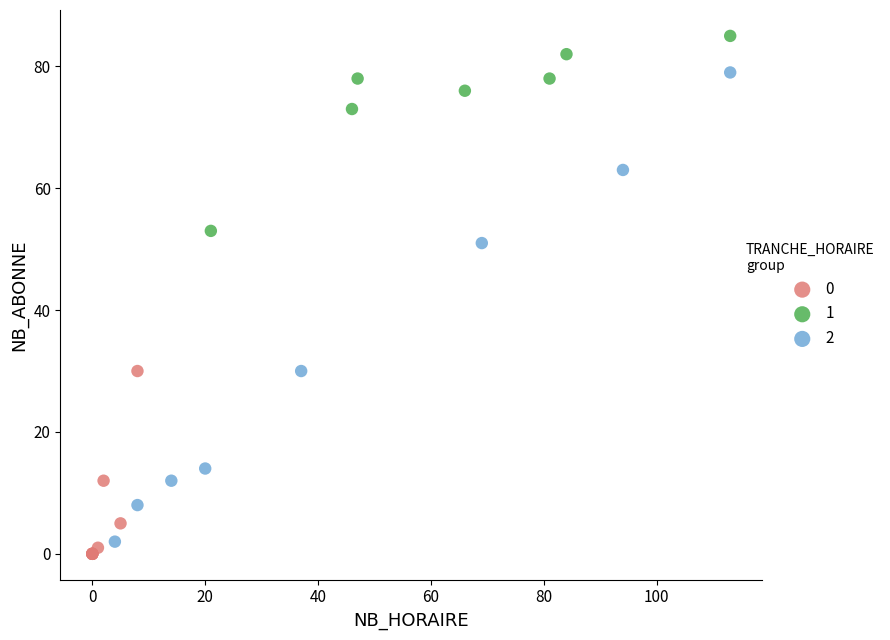

What are all the series names shown in the legend?

0, 1, 2